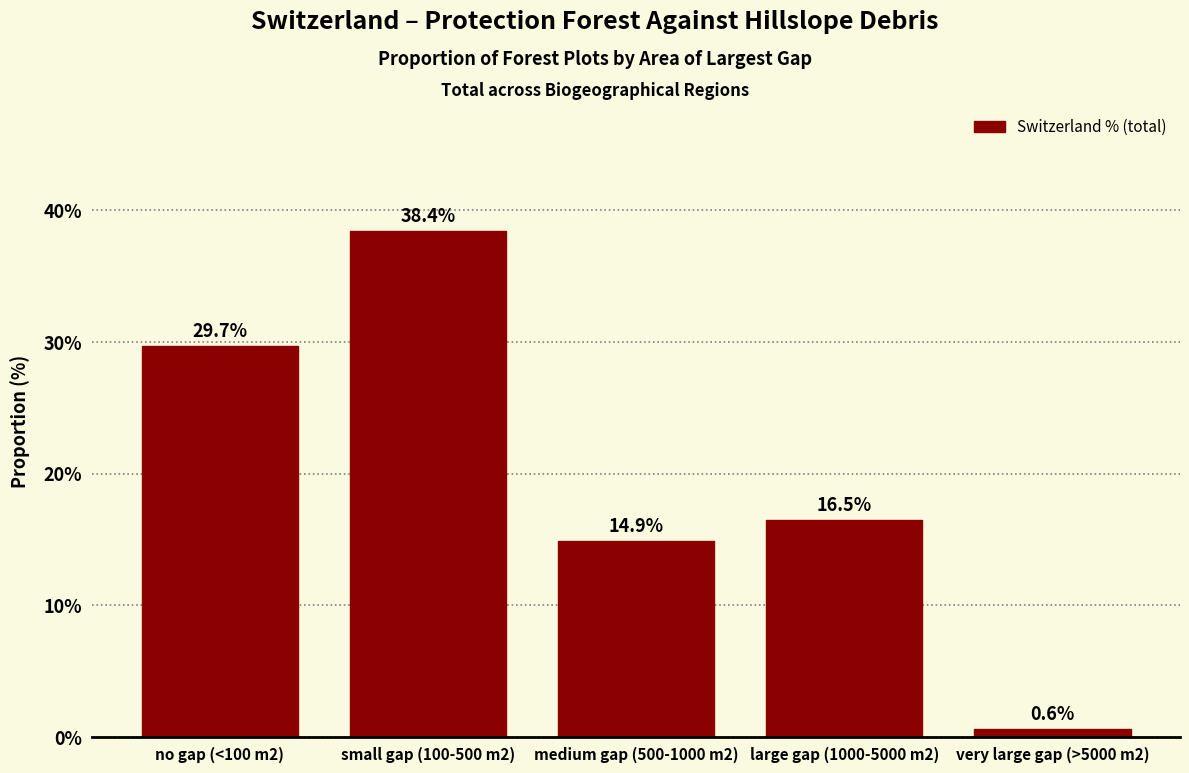

Reading left to right, extract all data points from this chart.

29.7	38.4	14.9	16.5	0.6